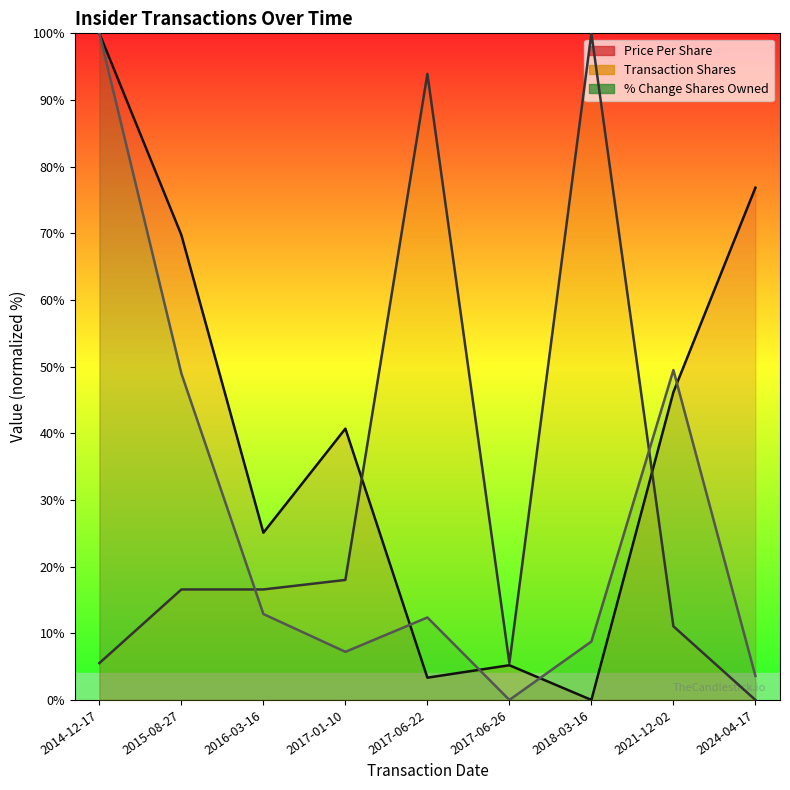

What is the label of the 5th point from the right?

2017-06-22